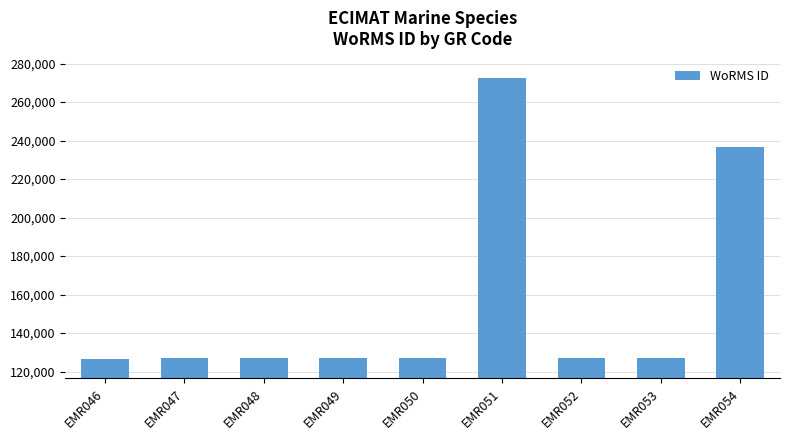

Does the chart contain any negative values?

No